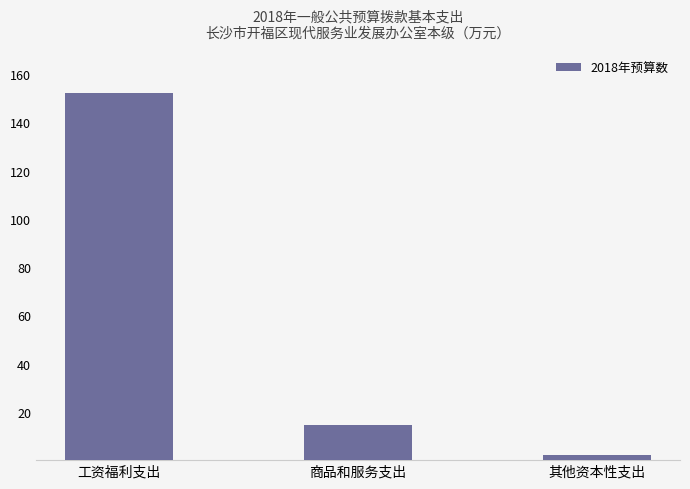

Where does the data first go above 14?

工资福利支出